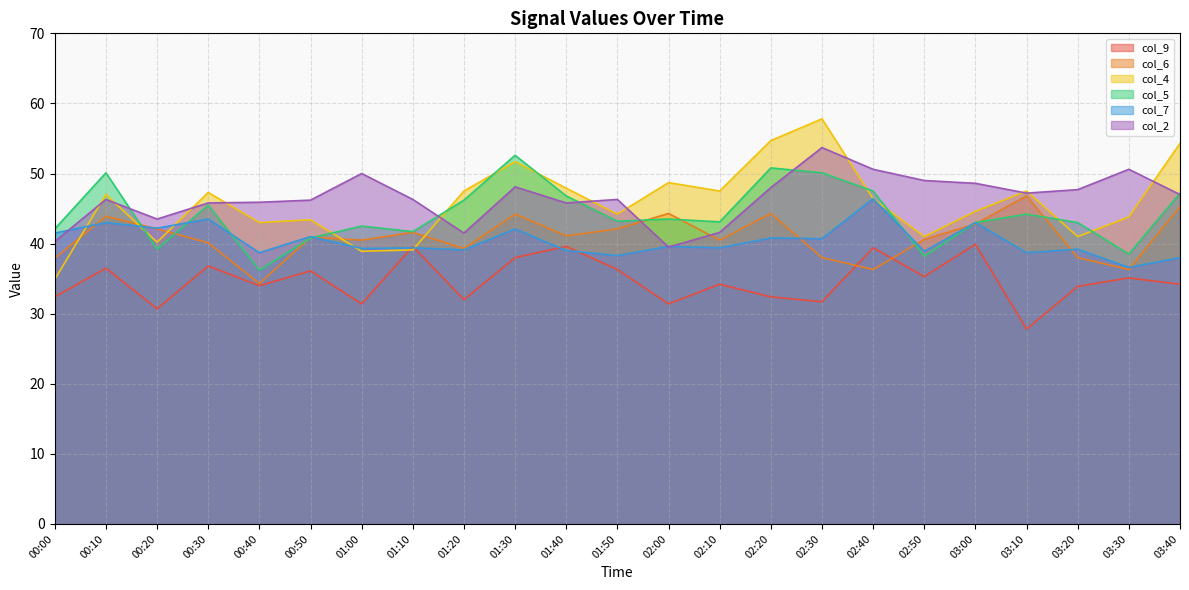

What is the label of the 3rd point from the left?

00:20